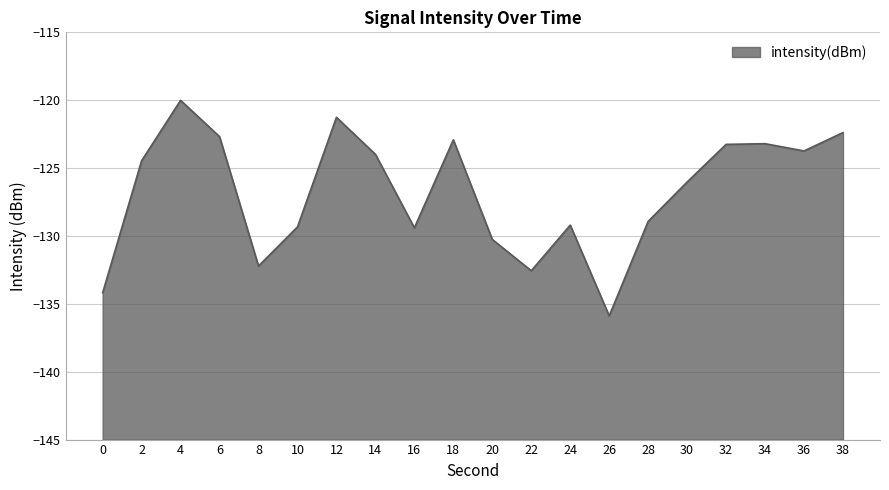

What is the greatest value displayed?

-120.0